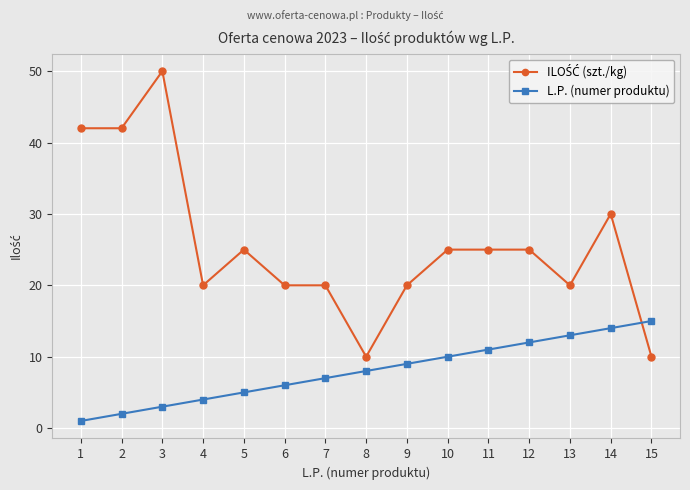

At how many categories does at least one series exceed 39?

3